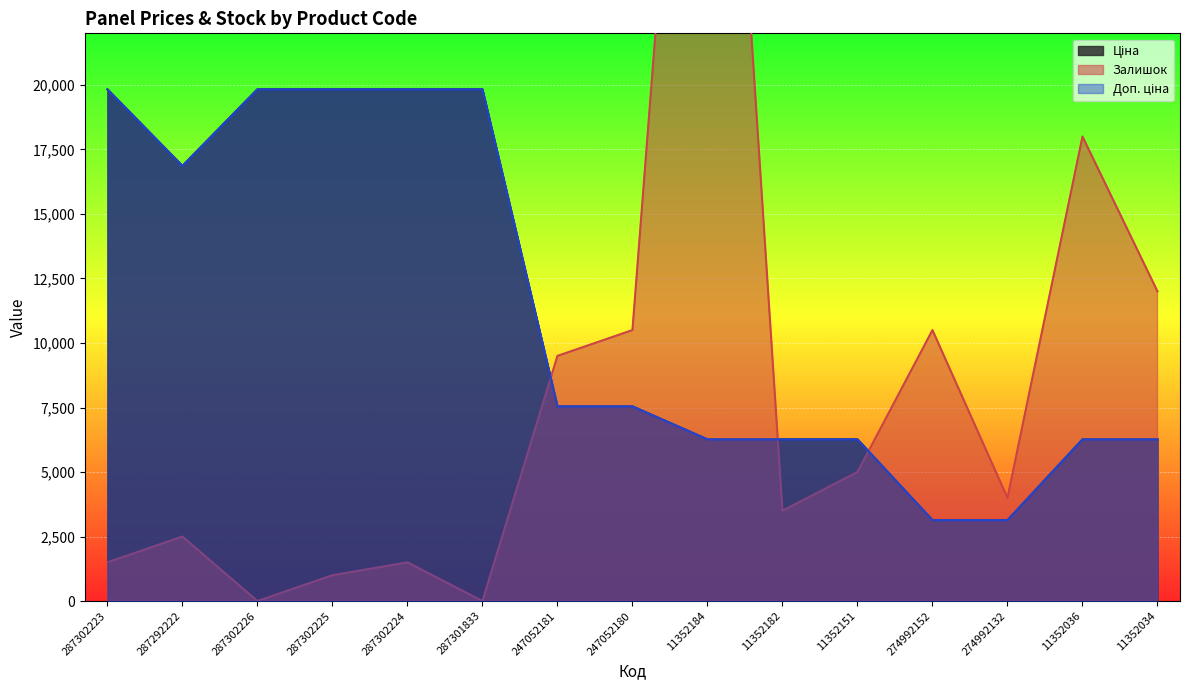

At how many categories does at least one series exceed 22052?

1